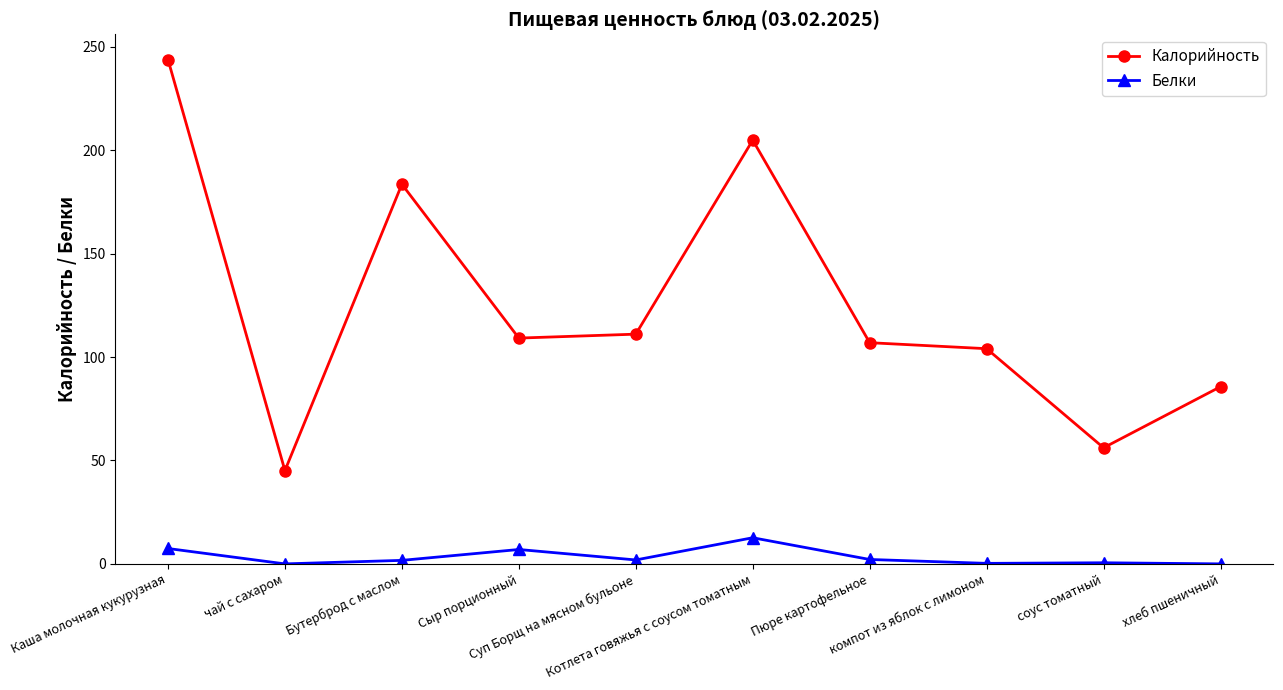

Which series has the widest spread of values?

Калорийность